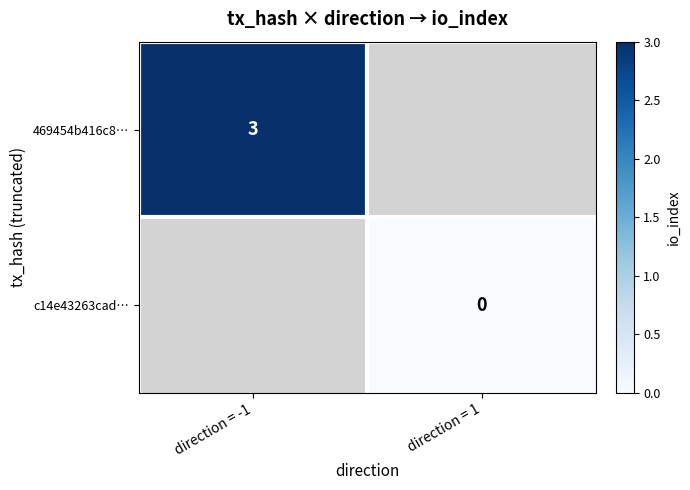

Is it true that 469454b416c8… equals 3 at direction = -1?

True